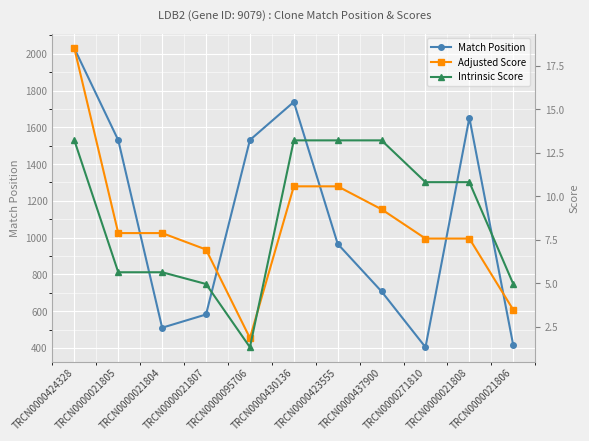

How many times do Adjusted Score and Intrinsic Score cross each other?

1